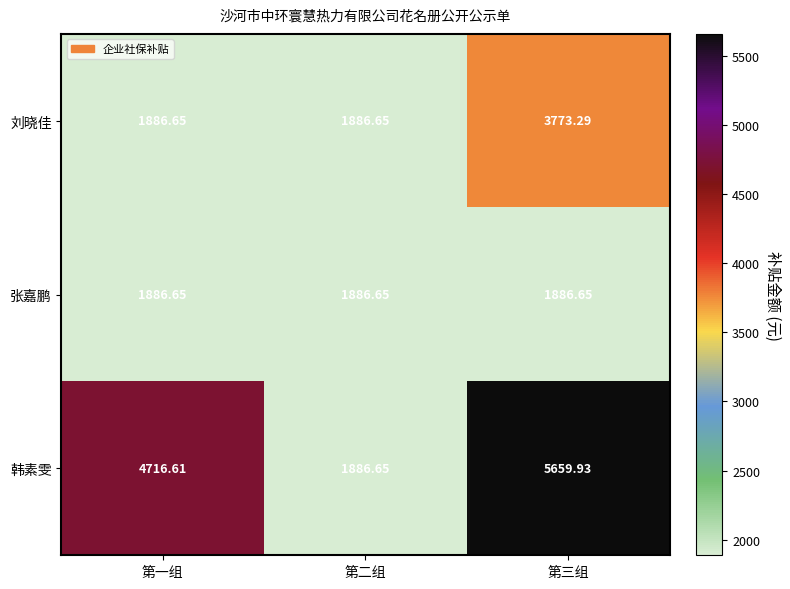

How many categories are shown in the chart?

3